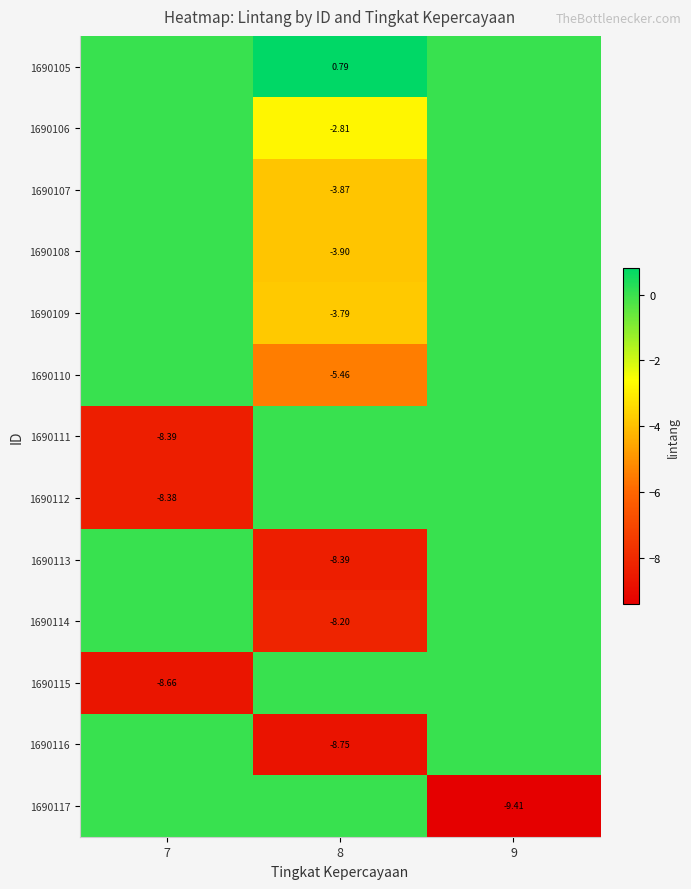

What is the sum of the 1690110 values at 8 and 9?

-5.5